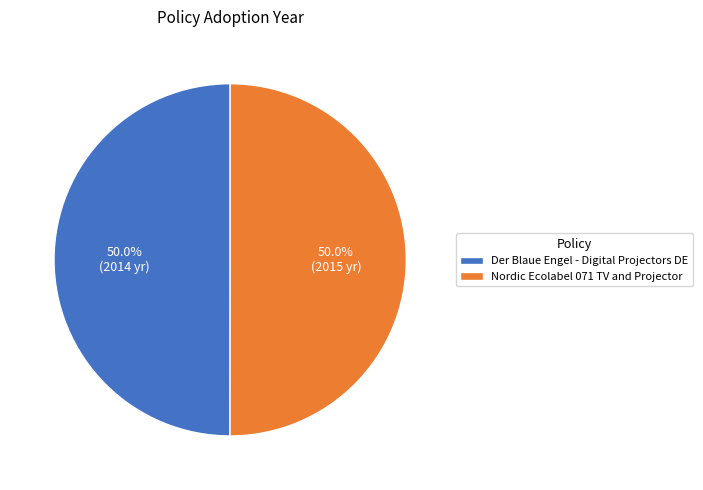

Approximately how many times larger is the value at Nordic Ecolabel 071 TV and Projector compared to Der Blaue Engel - Digital Projectors DE?

1.0